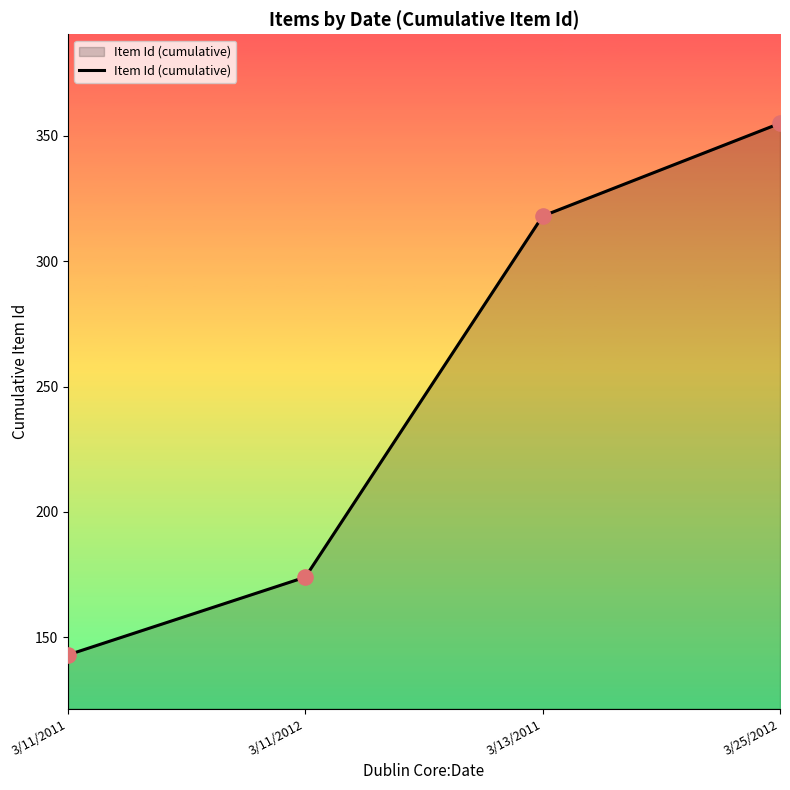

What is the change in value from 3/11/2011 to 3/25/2012?

+212